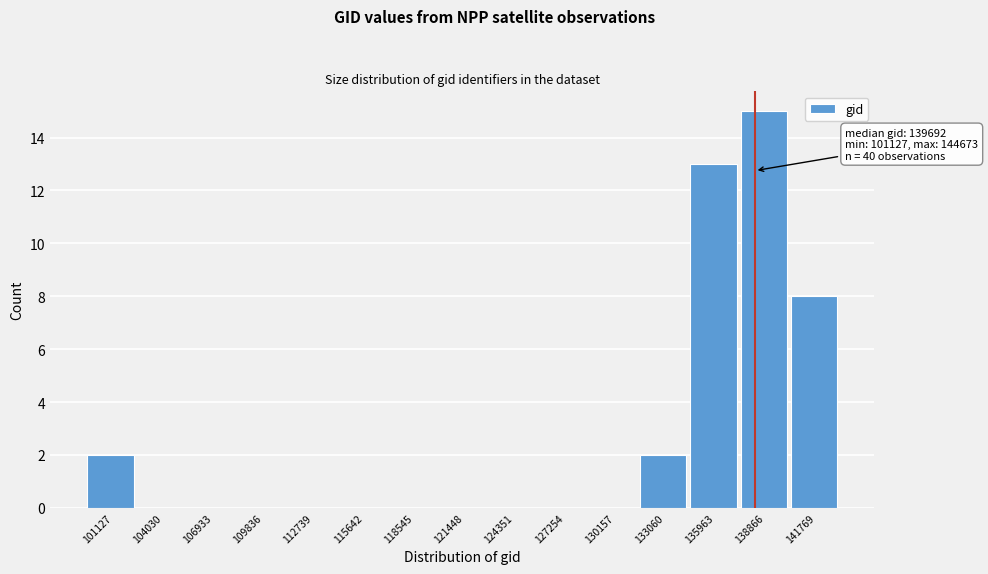

Reading right to left, what are all the values shown in this chart?

141769=8	138866=15	135963=13	133060=2	130157=0	127254=0	124351=0	121448=0	118545=0	115642=0	112739=0	109836=0	106933=0	104030=0	101127=2